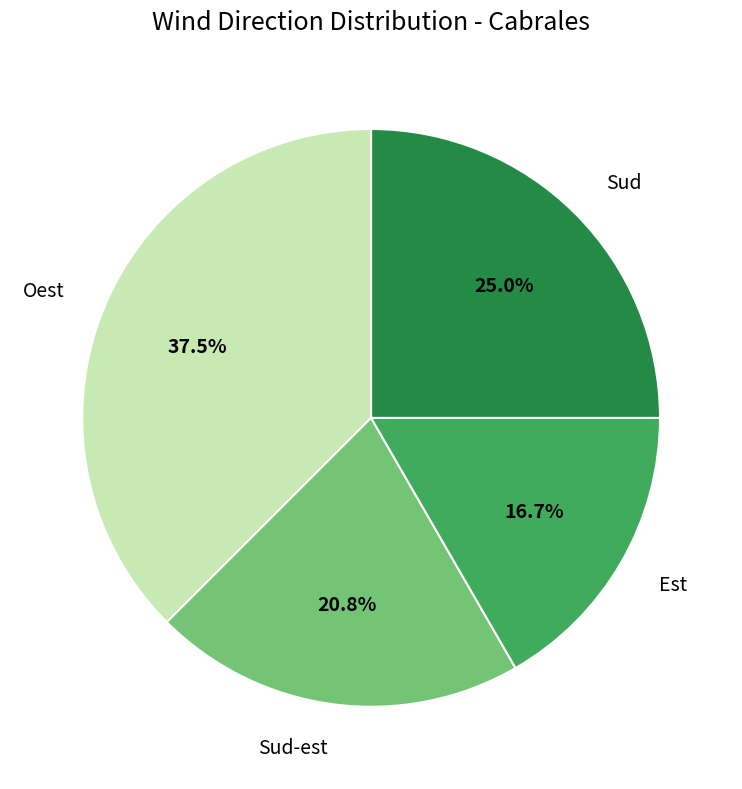

Rank the categories by value from lowest to highest.

Est, Sud-est, Sud, Oest